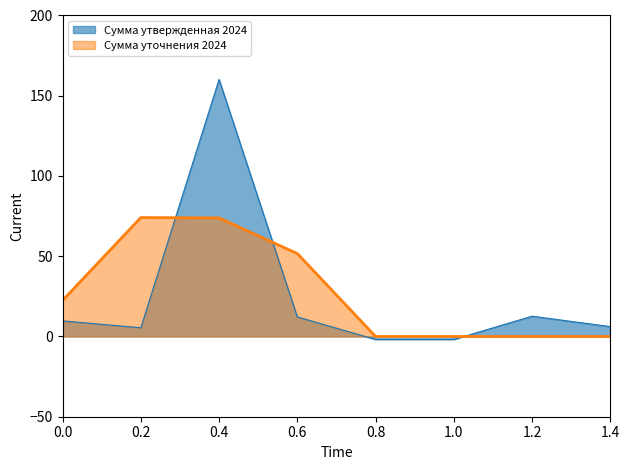

Which series has the widest spread of values?

Сумма утвержденная 2024